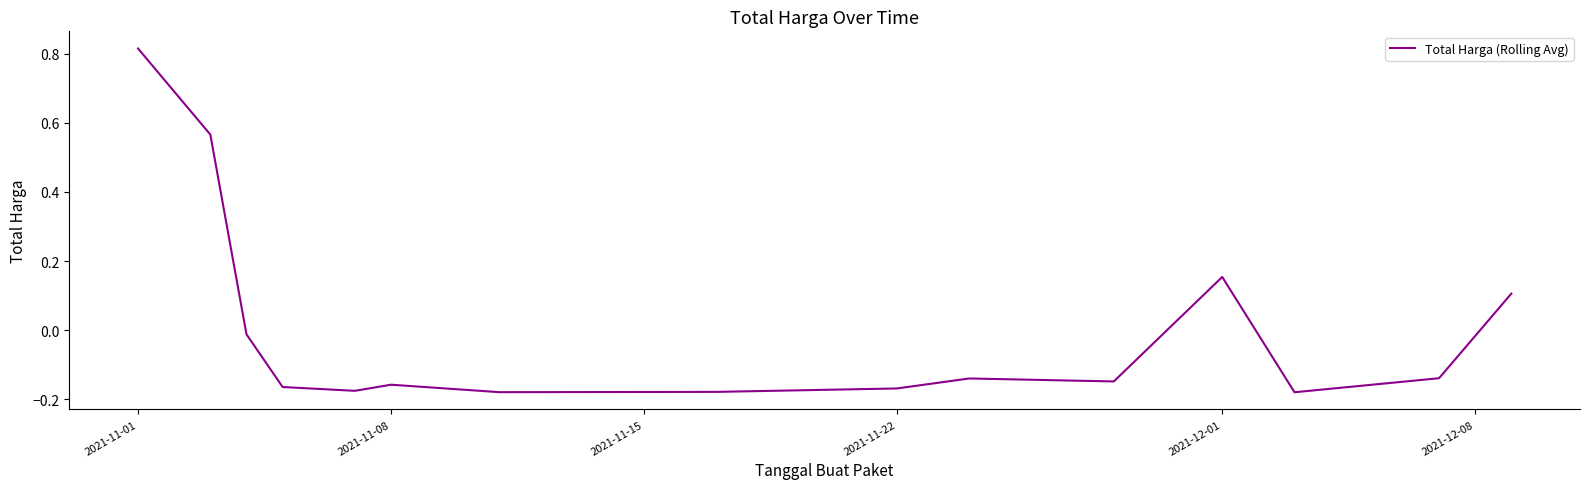

What is the difference between the maximum and minimum values?

1.0